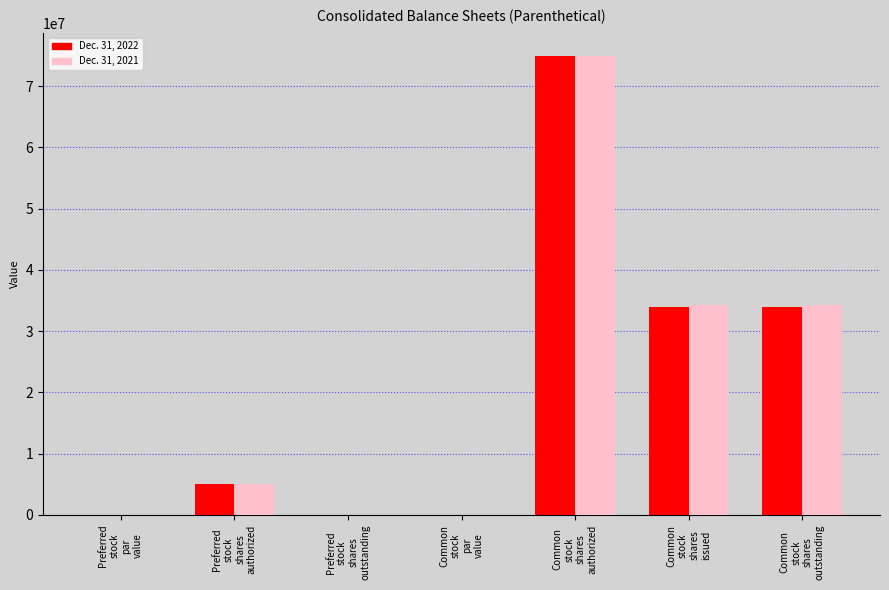

What is the maximum value shown in the chart?

75000000.0